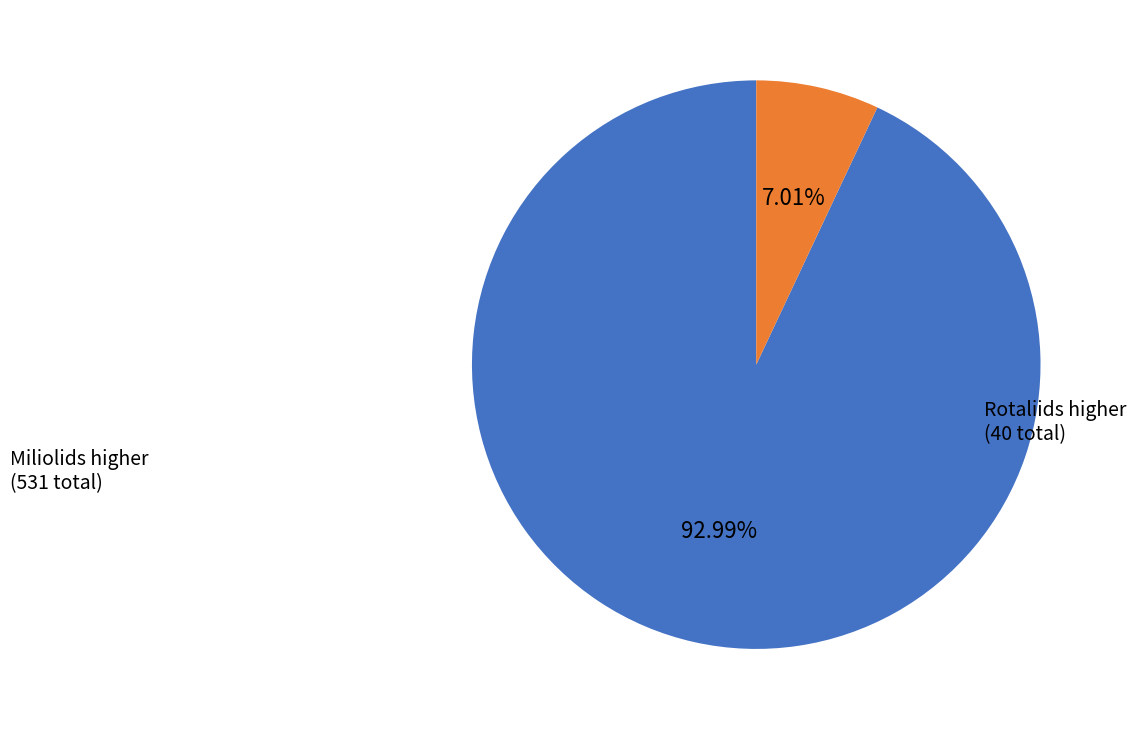

Between Rotaliids and Miliolids, which is larger?

Miliolids